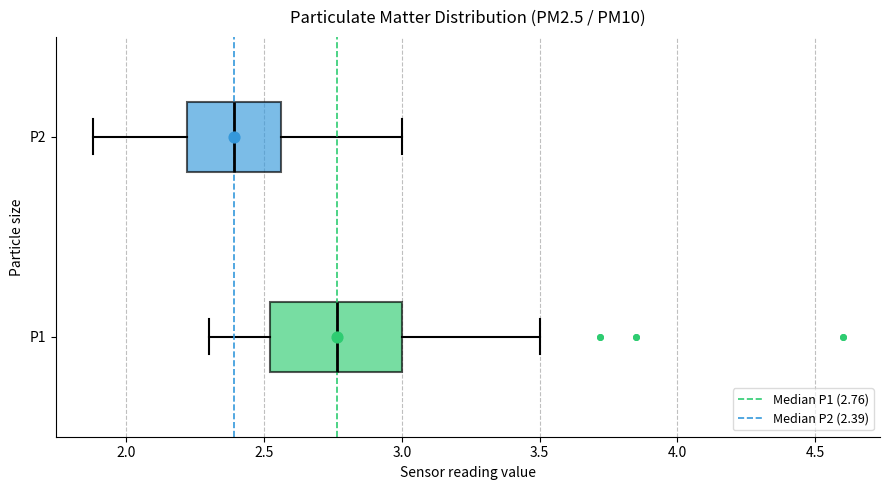

Reading bottom to top, transcribe this box plot: for each box, give where its median line is, the range the box spans, and where its two whiskers end, as read against the x-axis. The values are not printed on the chart, so give them approximately, as read against the axis.

P1: median 2.75, box 2.50 to 3.00, whiskers 2.30 to 3.50
P2: median 2.40, box 2.20 to 2.55, whiskers 1.90 to 3.00